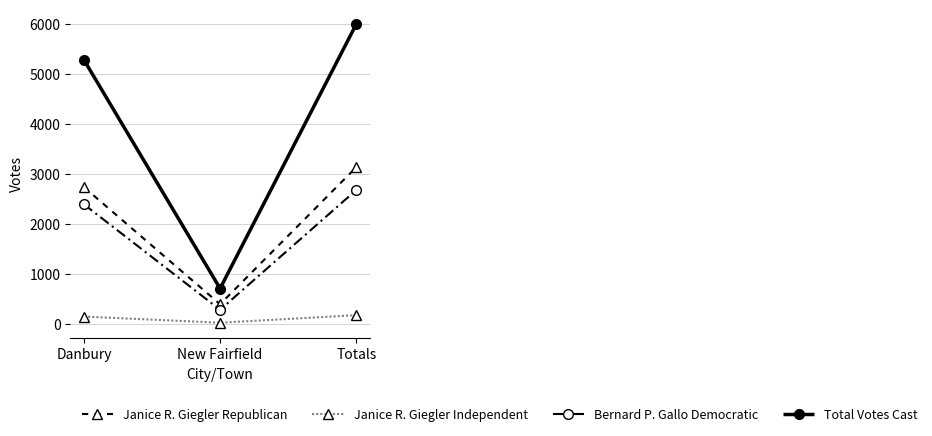

At how many categories does at least one series exceed 1411?

2